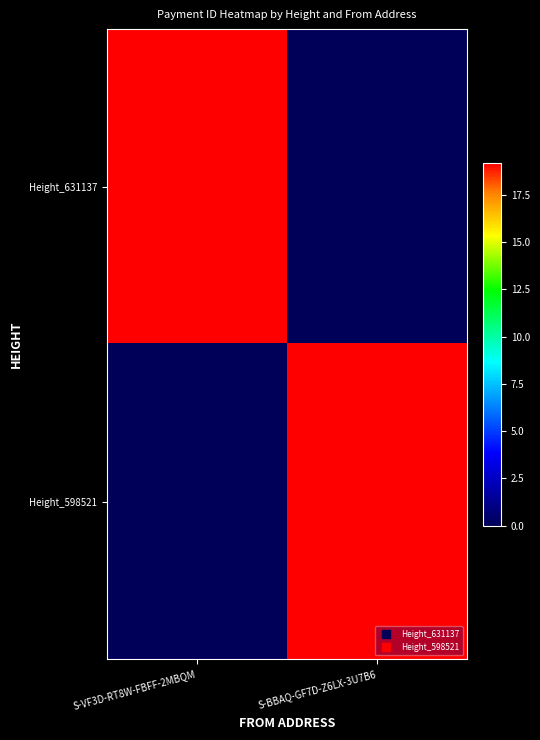

Reading right to left, extract all data points from this chart.

Height_631137: S-BBAQ-GF7D-Z6LX-3U7B6=0.0	S-VF3D-RT8W-FBFF-2MBQM=19.2
Height_598521: S-BBAQ-GF7D-Z6LX-3U7B6=19.1	S-VF3D-RT8W-FBFF-2MBQM=0.0